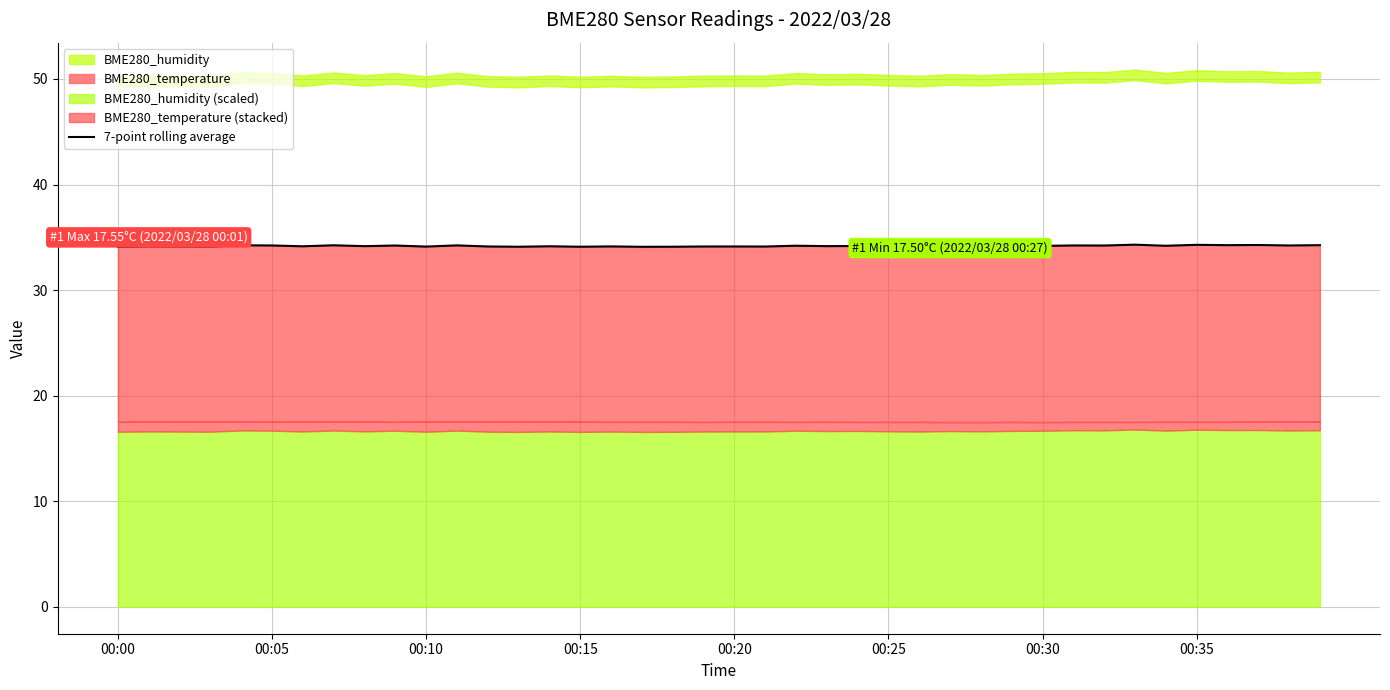

Is it true that 7-point rolling average equals 14.2 at 00:30?

False